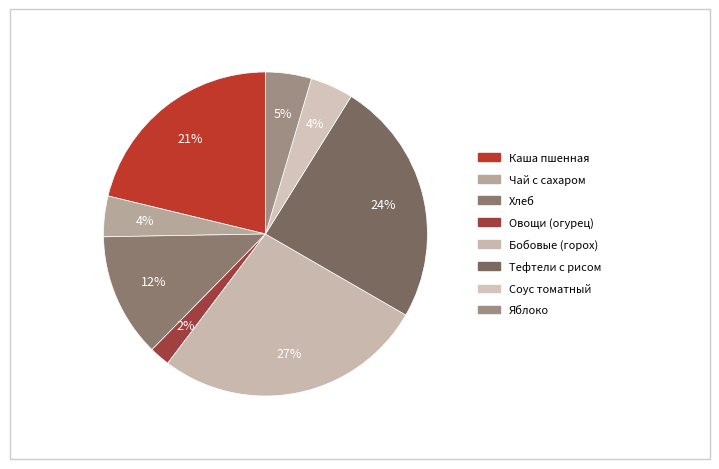

True or false: Соус томатный accounts for 4% of the total.

True